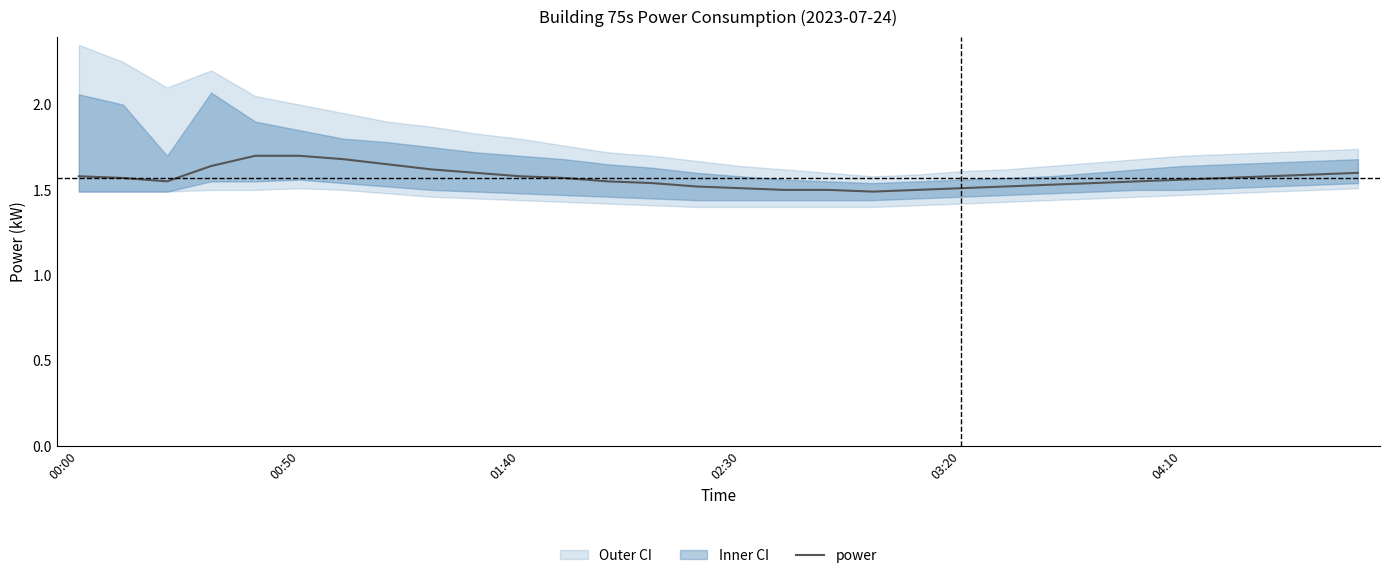

What is the change in value from 9 to 13?

-0.1